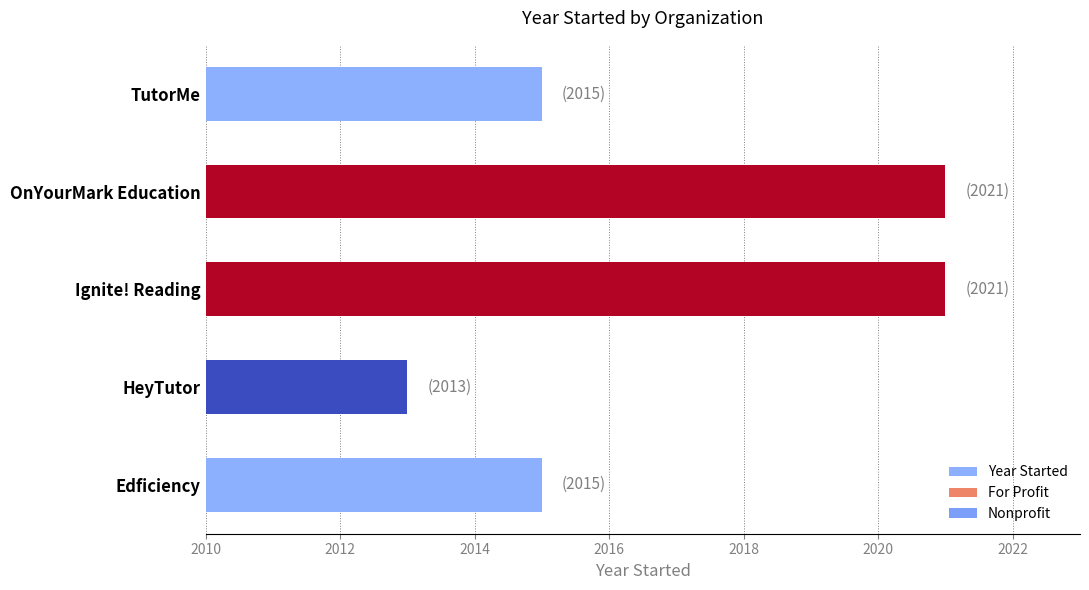

Count the number of categories in the chart.

5